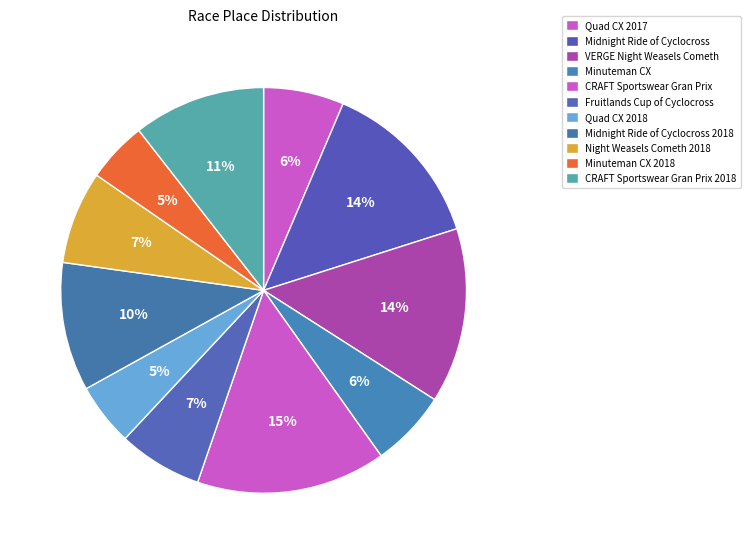

What is the ratio of the value at Quad CX 2017 to the value at Night Weasels Cometh 2018?

0.9